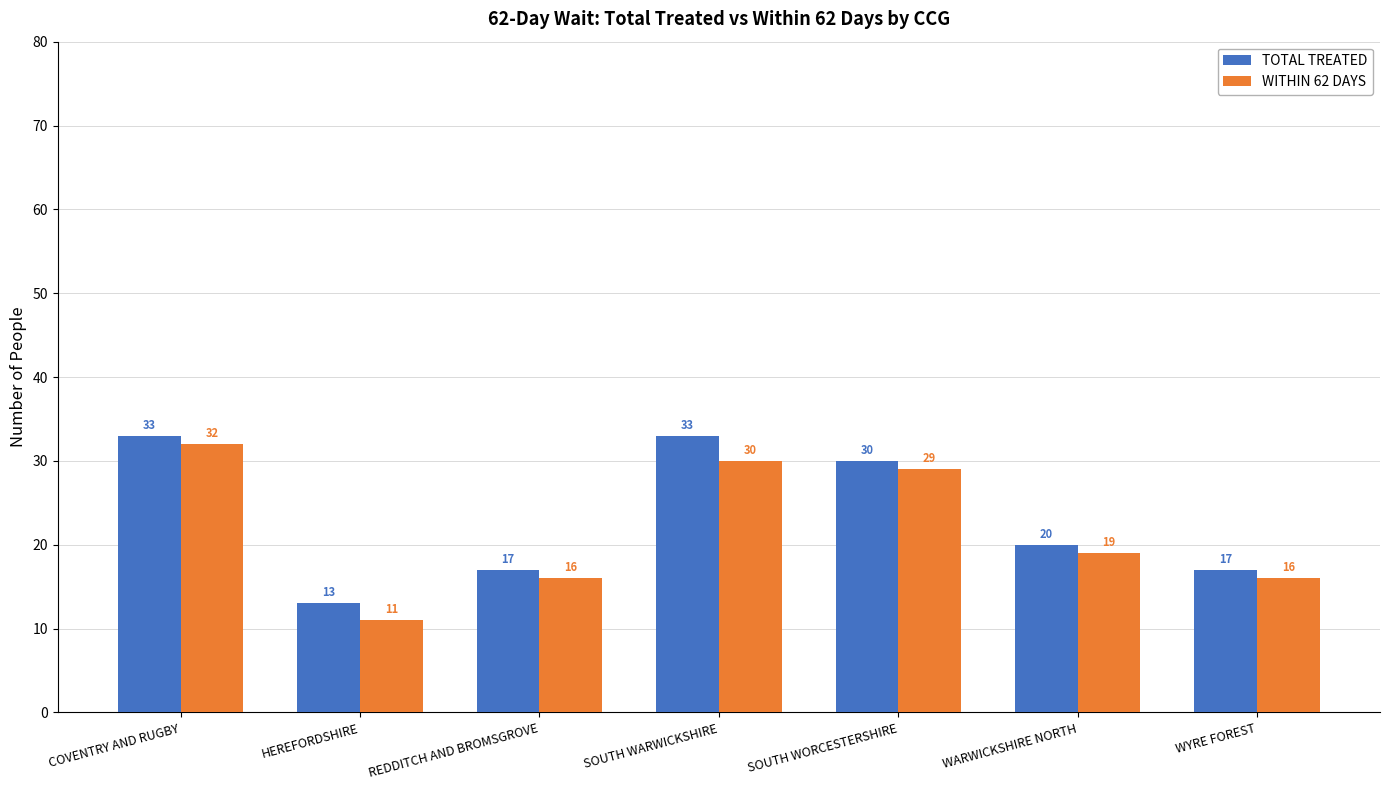

How many groups of bars are there?

7